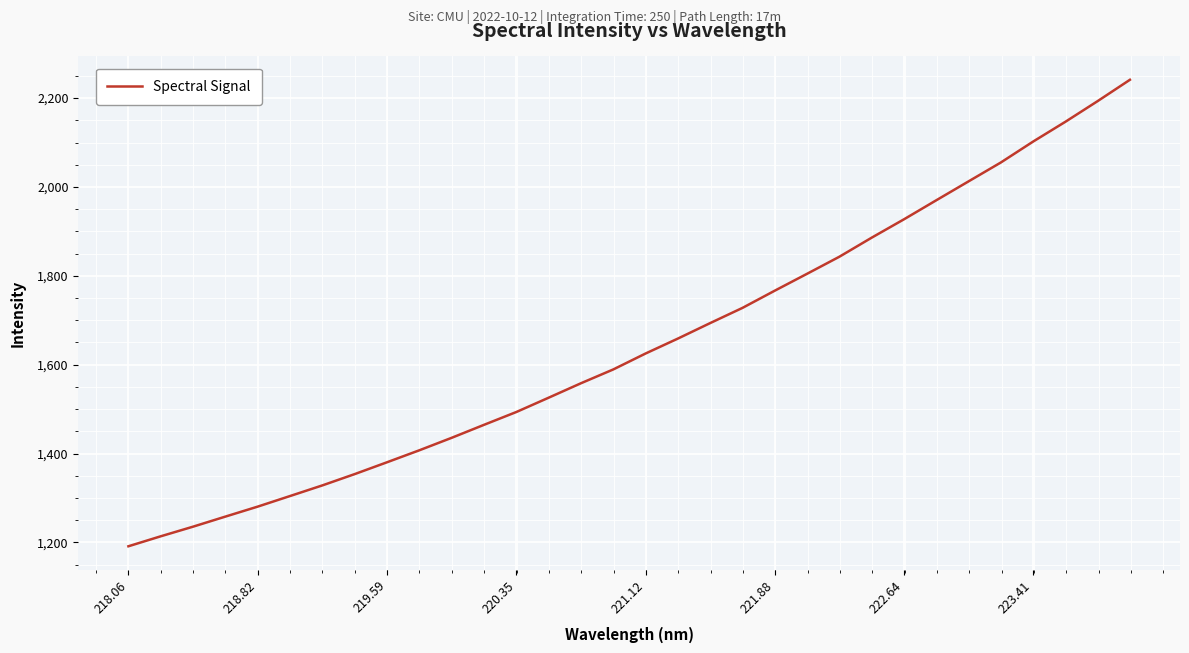

What is the greatest value displayed?

2241.3